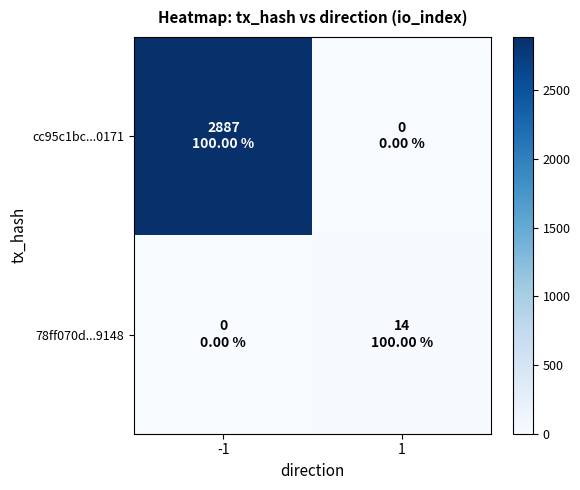

What is the difference between the highest and lowest values at 1?

14